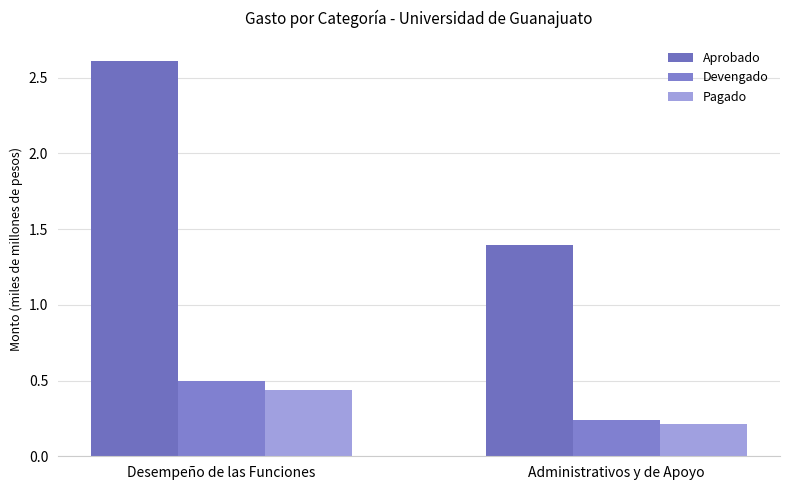

Reading left to right, what are all the values shown in this chart?

Aprobado: 2.6	1.4
Devengado: 0.5	0.2
Pagado: 0.4	0.2